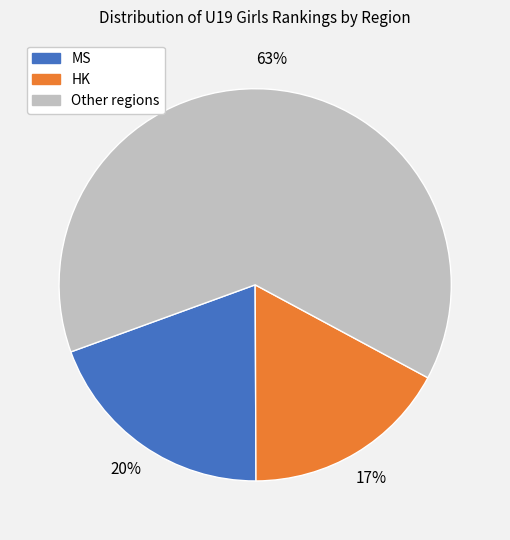

Combined, do Other regions and MS account for over 50%?

Yes